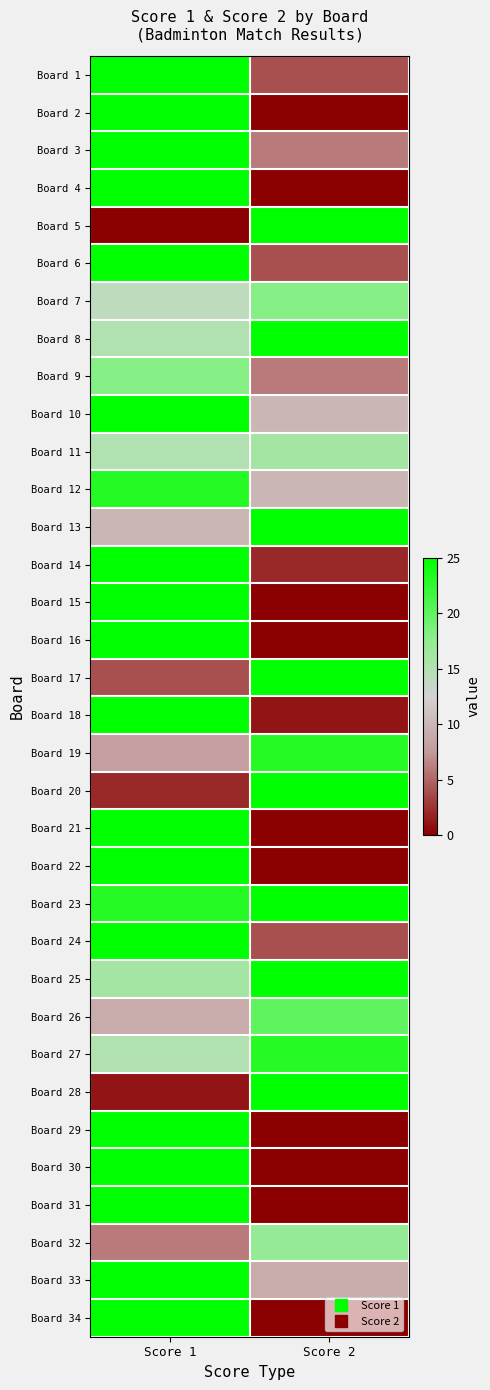

Reading right to left, extract all data points from this chart.

Board 1: Score 2=4	Score 1=25
Board 2: Score 2=0	Score 1=25
Board 3: Score 2=6	Score 1=25
Board 4: Score 2=0	Score 1=25
Board 5: Score 2=25	Score 1=0
Board 6: Score 2=4	Score 1=25
Board 7: Score 2=18	Score 1=14
Board 8: Score 2=25	Score 1=15
Board 9: Score 2=6	Score 1=18
Board 10: Score 2=10	Score 1=25
Board 11: Score 2=16	Score 1=15
Board 12: Score 2=10	Score 1=23
Board 13: Score 2=25	Score 1=10
Board 14: Score 2=2	Score 1=25
Board 15: Score 2=0	Score 1=25
Board 16: Score 2=0	Score 1=25
Board 17: Score 2=25	Score 1=4
Board 18: Score 2=1	Score 1=25
Board 19: Score 2=23	Score 1=8
Board 20: Score 2=25	Score 1=2
Board 21: Score 2=0	Score 1=25
Board 22: Score 2=0	Score 1=25
Board 23: Score 2=25	Score 1=23
Board 24: Score 2=4	Score 1=25
Board 25: Score 2=25	Score 1=16
Board 26: Score 2=20	Score 1=9
Board 27: Score 2=23	Score 1=15
Board 28: Score 2=25	Score 1=1
Board 29: Score 2=0	Score 1=25
Board 30: Score 2=0	Score 1=25
Board 31: Score 2=0	Score 1=25
Board 32: Score 2=17	Score 1=6
Board 33: Score 2=9	Score 1=25
Board 34: Score 2=0	Score 1=25